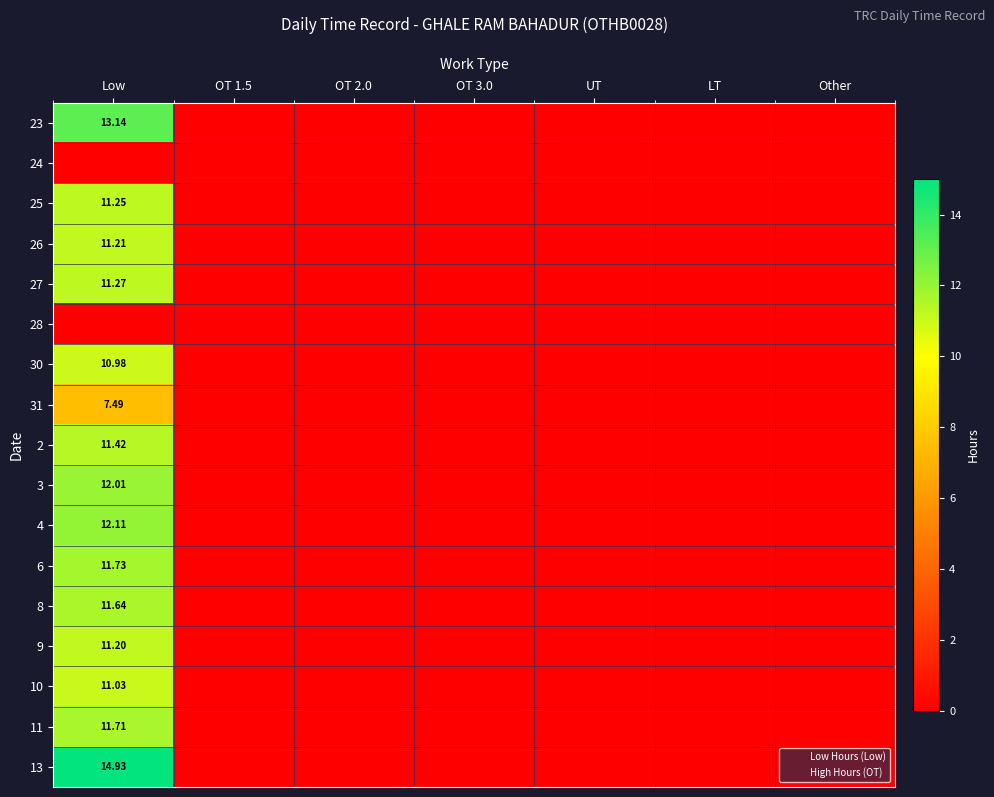

Is the value of 25 at OT 1.5 greater than the value of 2 at UT?

No